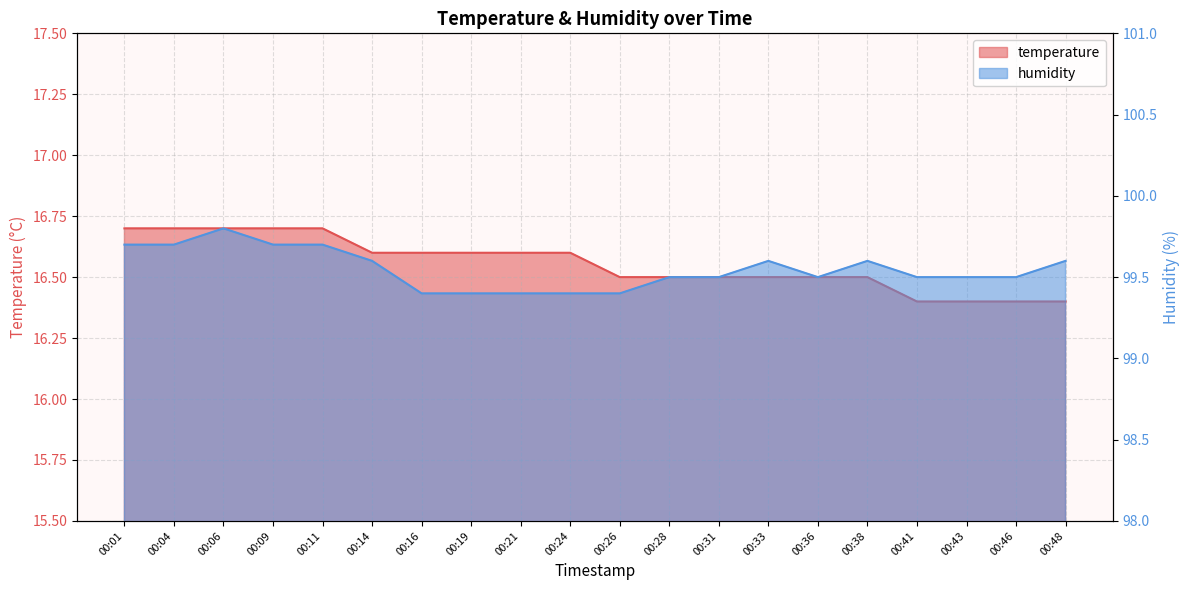

True or false: temperature has more than 0 points higher than both neighbors.

False